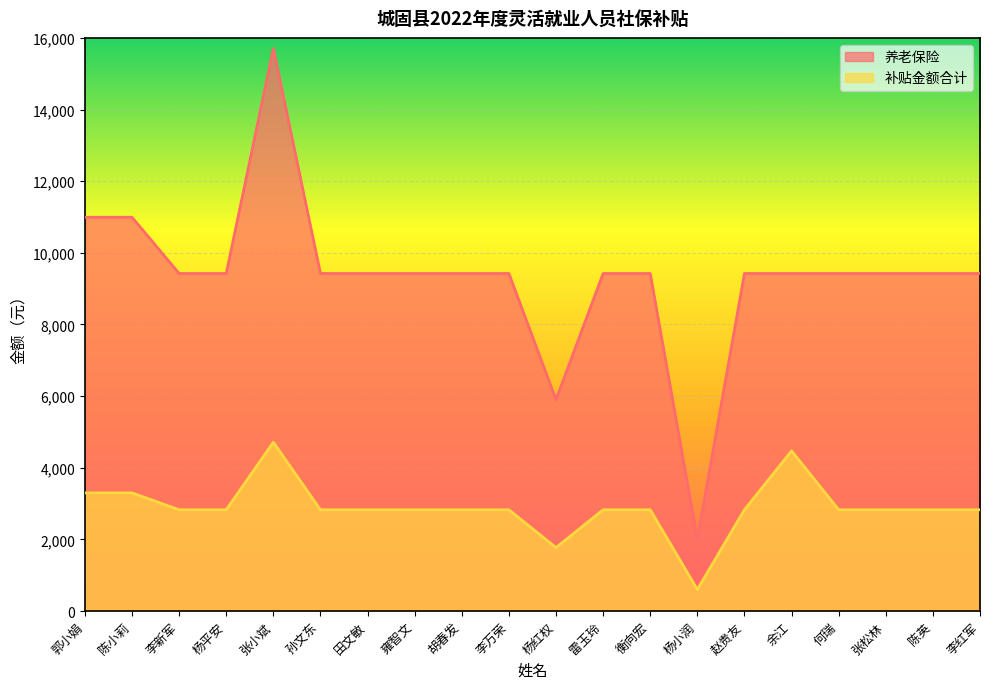

True or false: 补贴金额合计 and 养老保险 cross at least once.

False